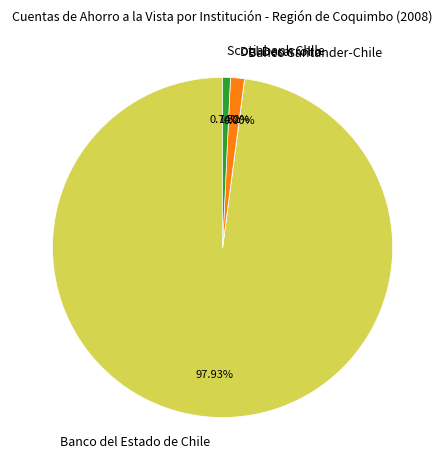

Does Banco del Estado de Chile represent more than half of the total?

Yes